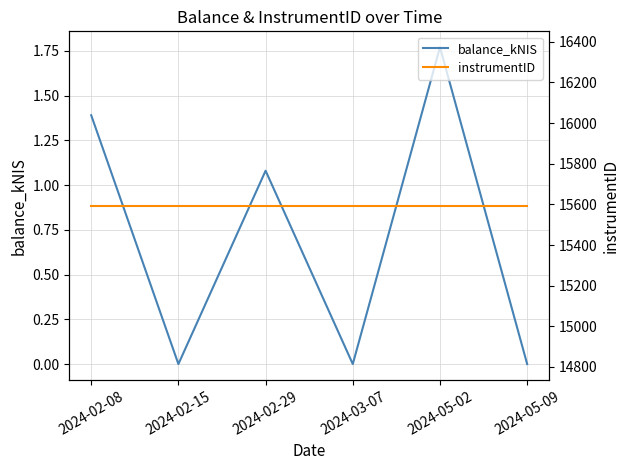

Reading right to left, list all the values displayed in this chart.

balance_kNIS: 0.0	1.8	0.0	1.1	0.0	1.4
instrumentID: 15594.0	15594.0	15594.0	15594.0	15594.0	15594.0